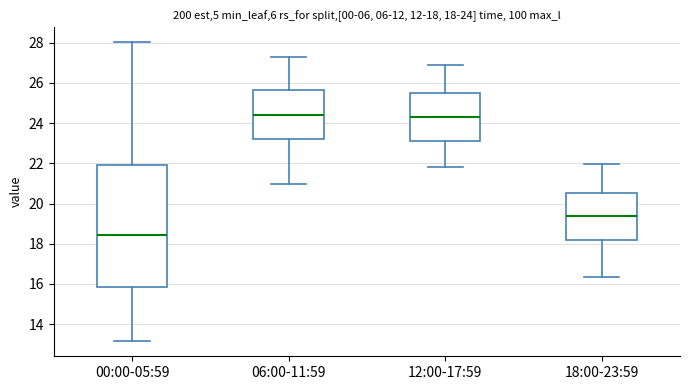

Which box is the tallest, from its lower edge to its upper edge?

00:00-05:59